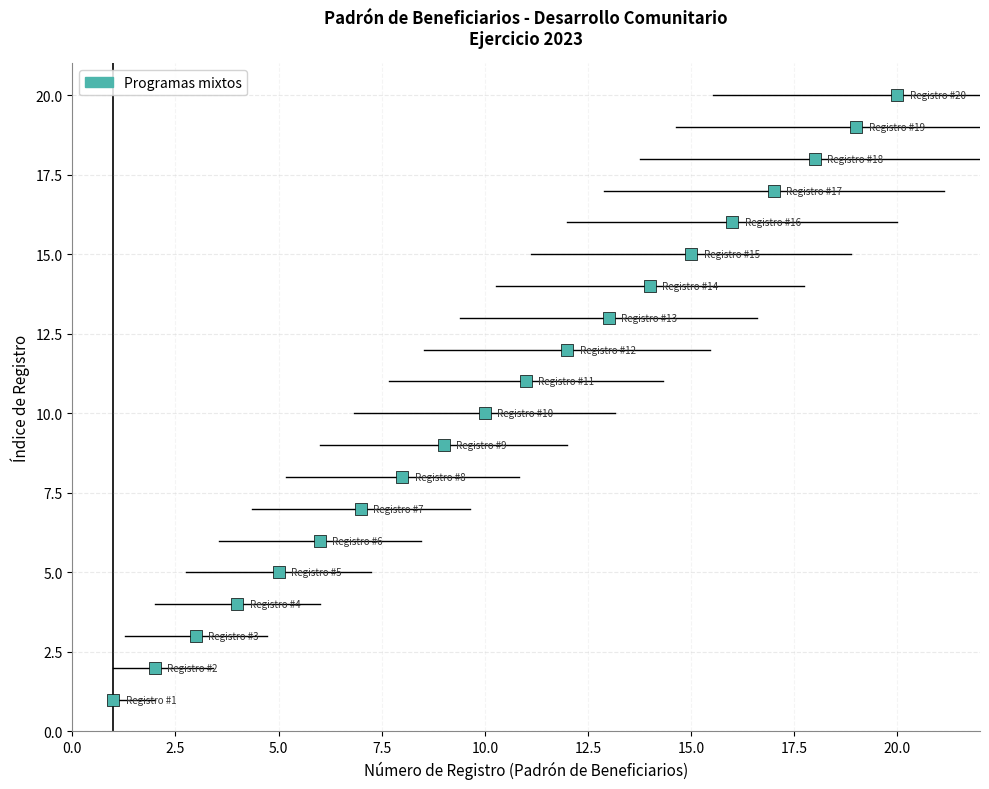

What is the range of X values (max minus min)?

19